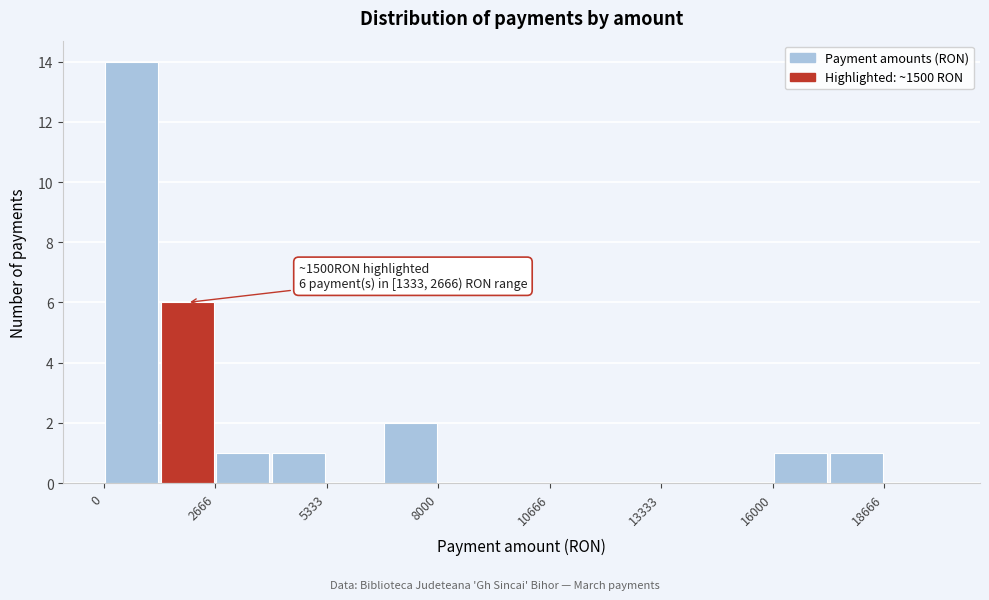

Read against the x-axis, roughly where is the centre of the tallest bar?

500